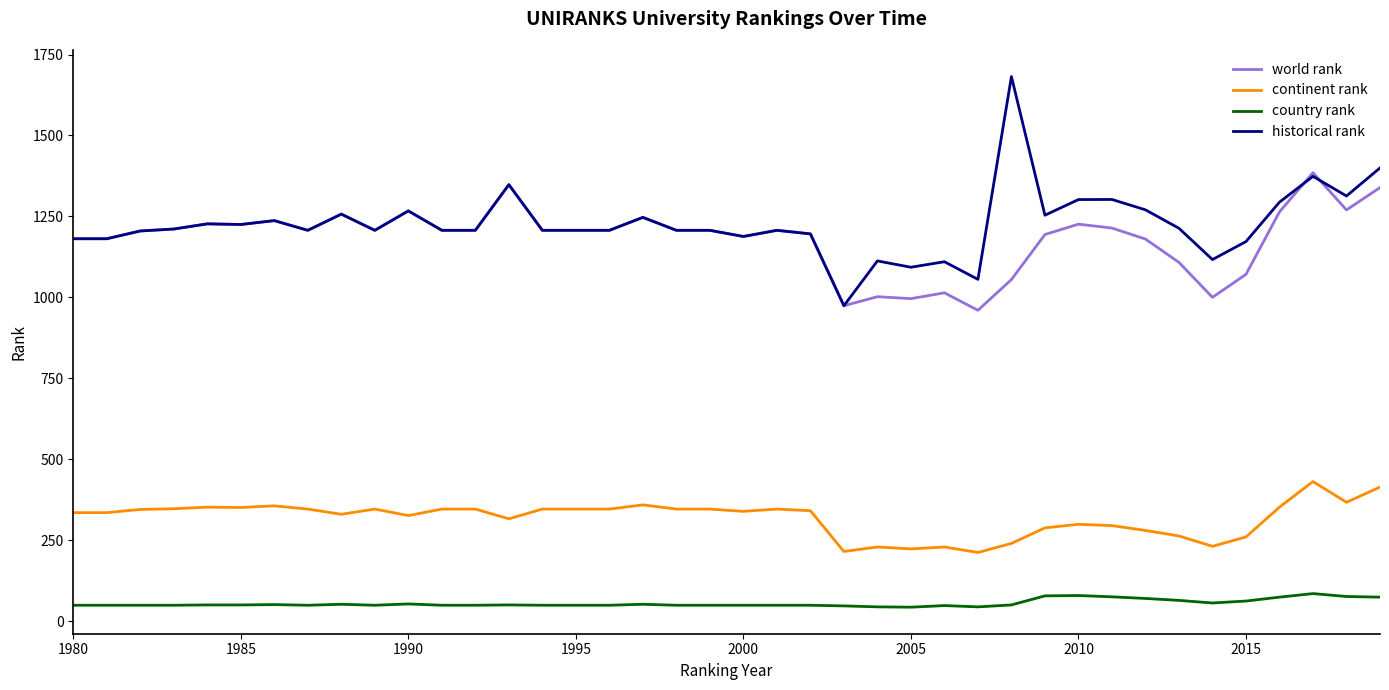

What is the maximum value shown in the chart?

1682.0